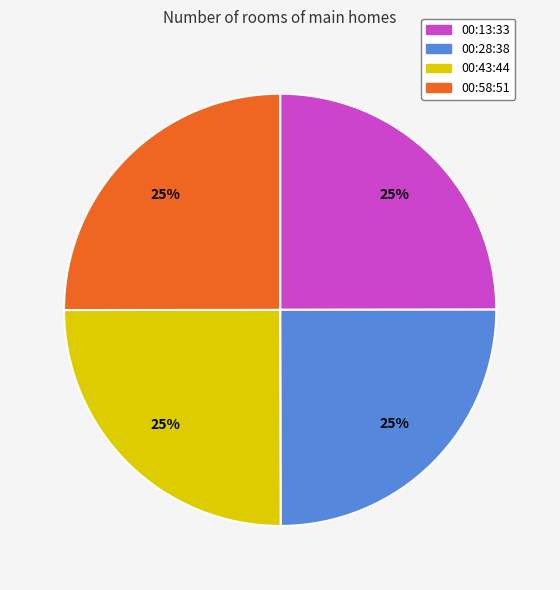

To the nearest percent, what percentage of the pie is 00:58:51?

25%